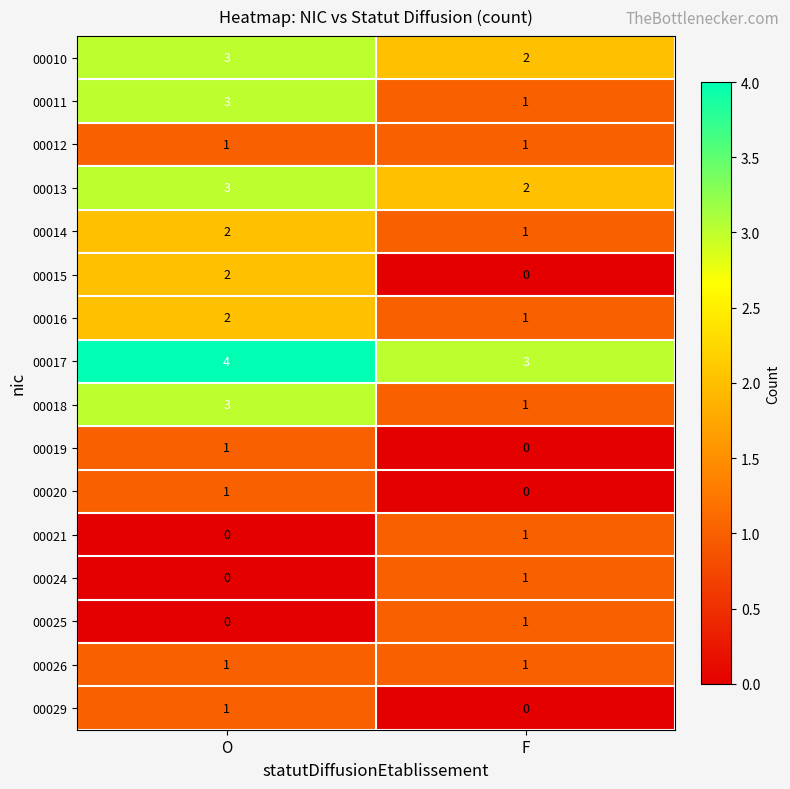

What is the sum of all 00017 values?

7